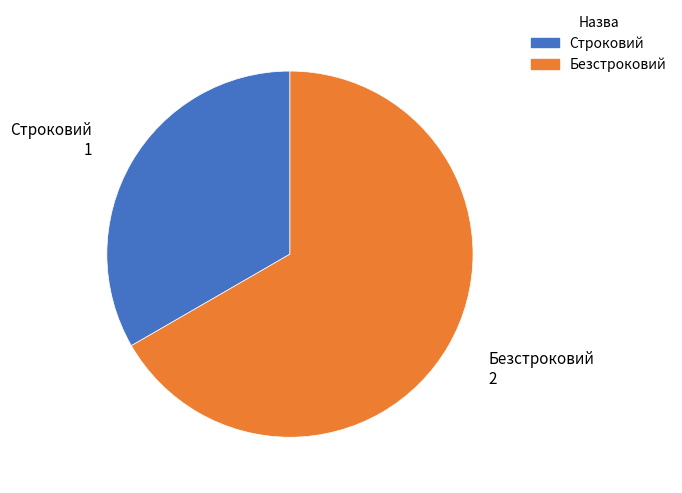

Do Безстроковий and Строковий together represent more than half of the pie?

Yes